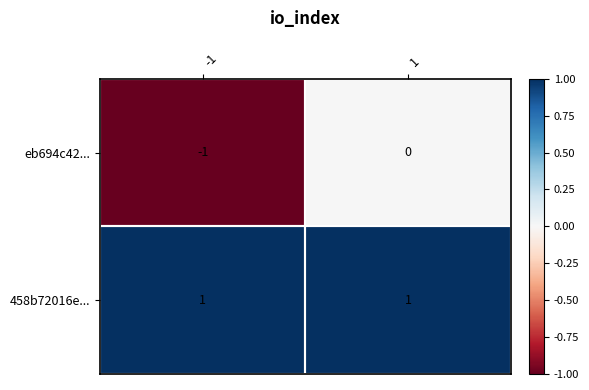

What is the minimum value shown in the chart?

-1